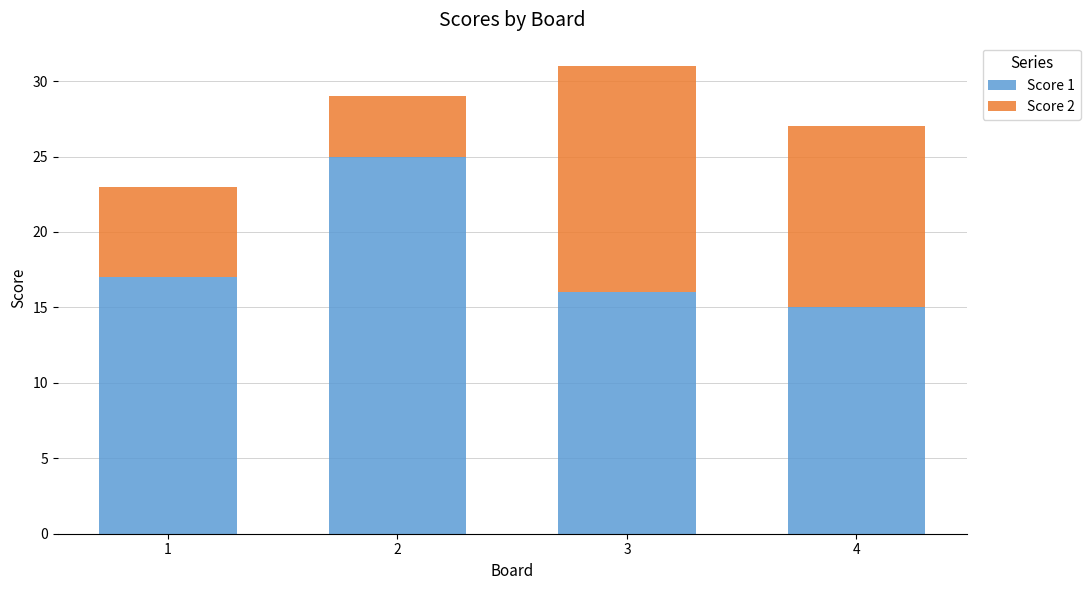

True or false: Score 1 has a value of 8 at 3.

False